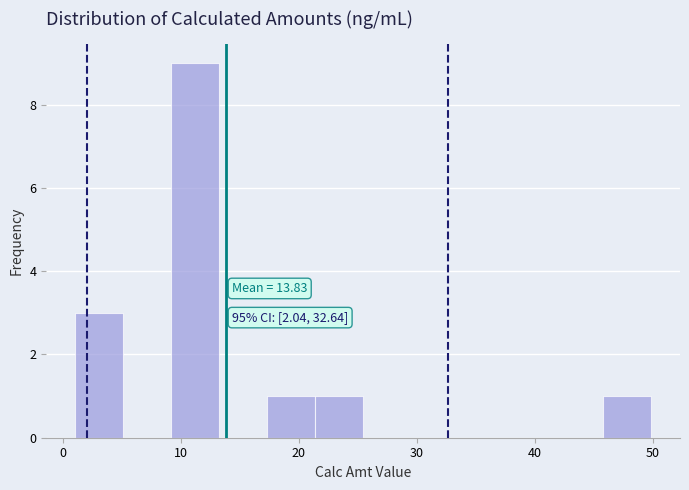

Which range on the x-axis has the tallest bar?

9 to 13